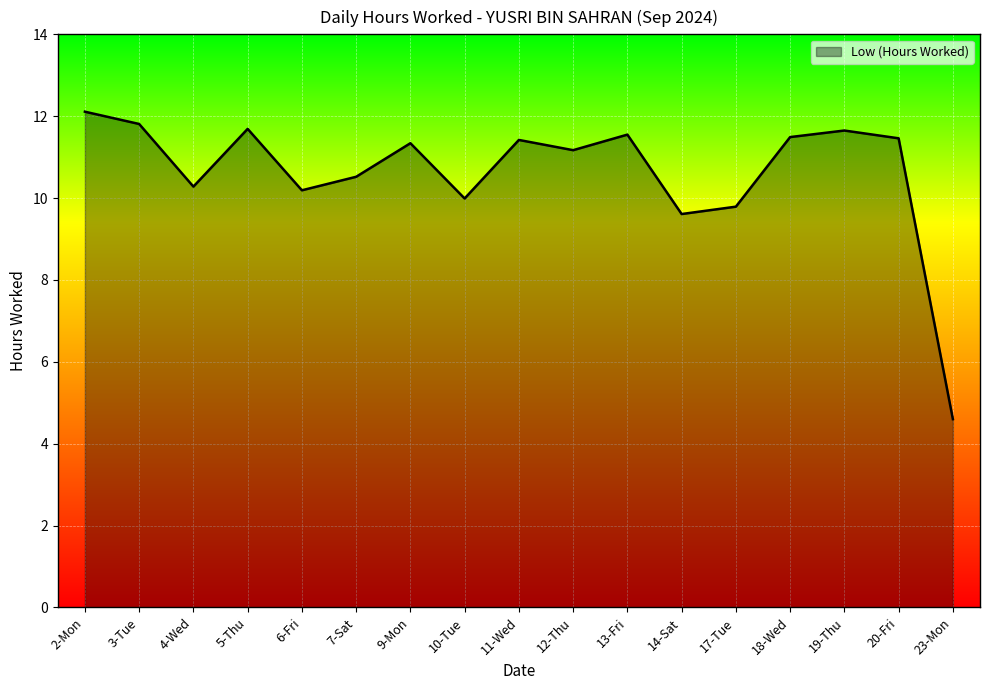

Where is the data nearest to the value 8?

14-Sat